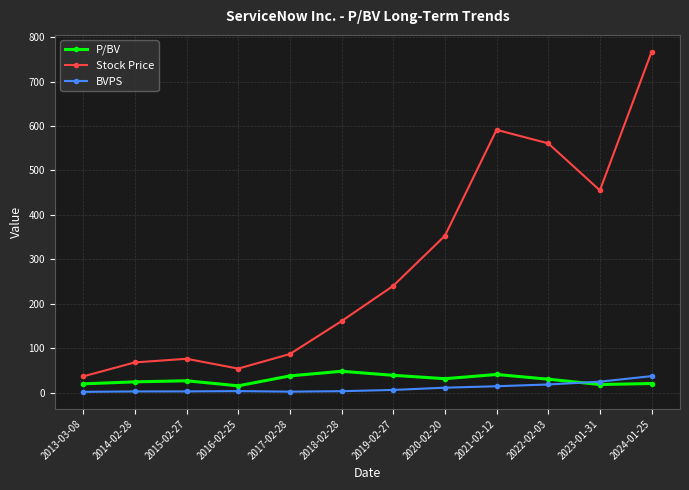

What is the highest value of the BVPS series?

37.2